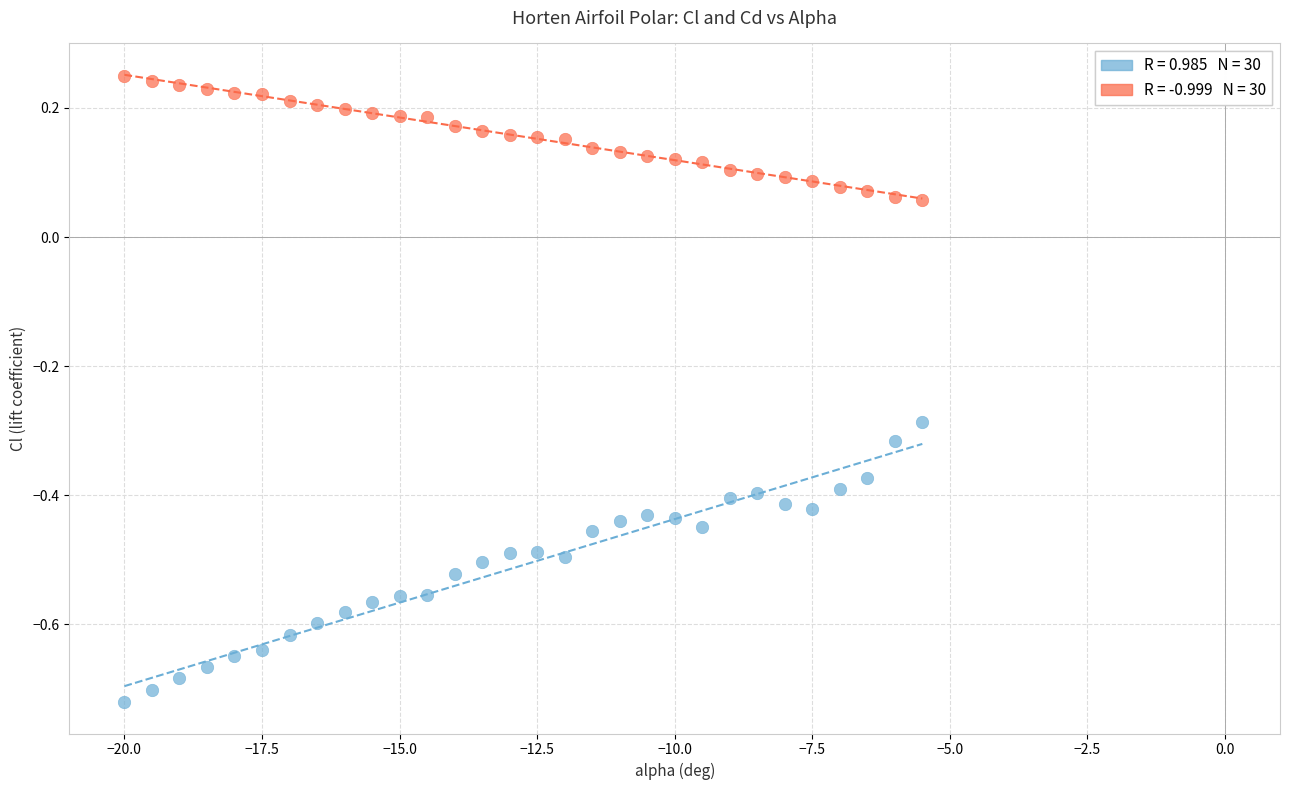

Across all data points, what is the range of Y values (max minus min)?

1.0